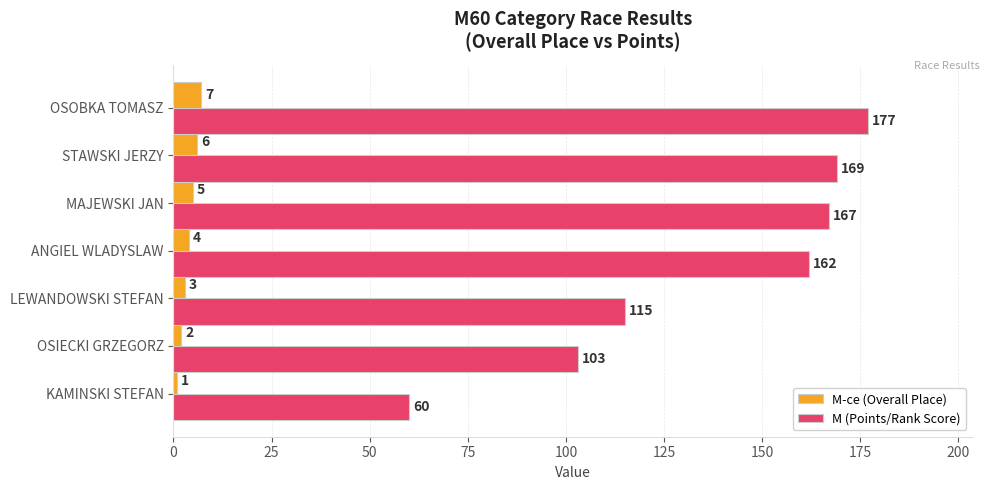

At how many categories does at least one series exceed 49?

7